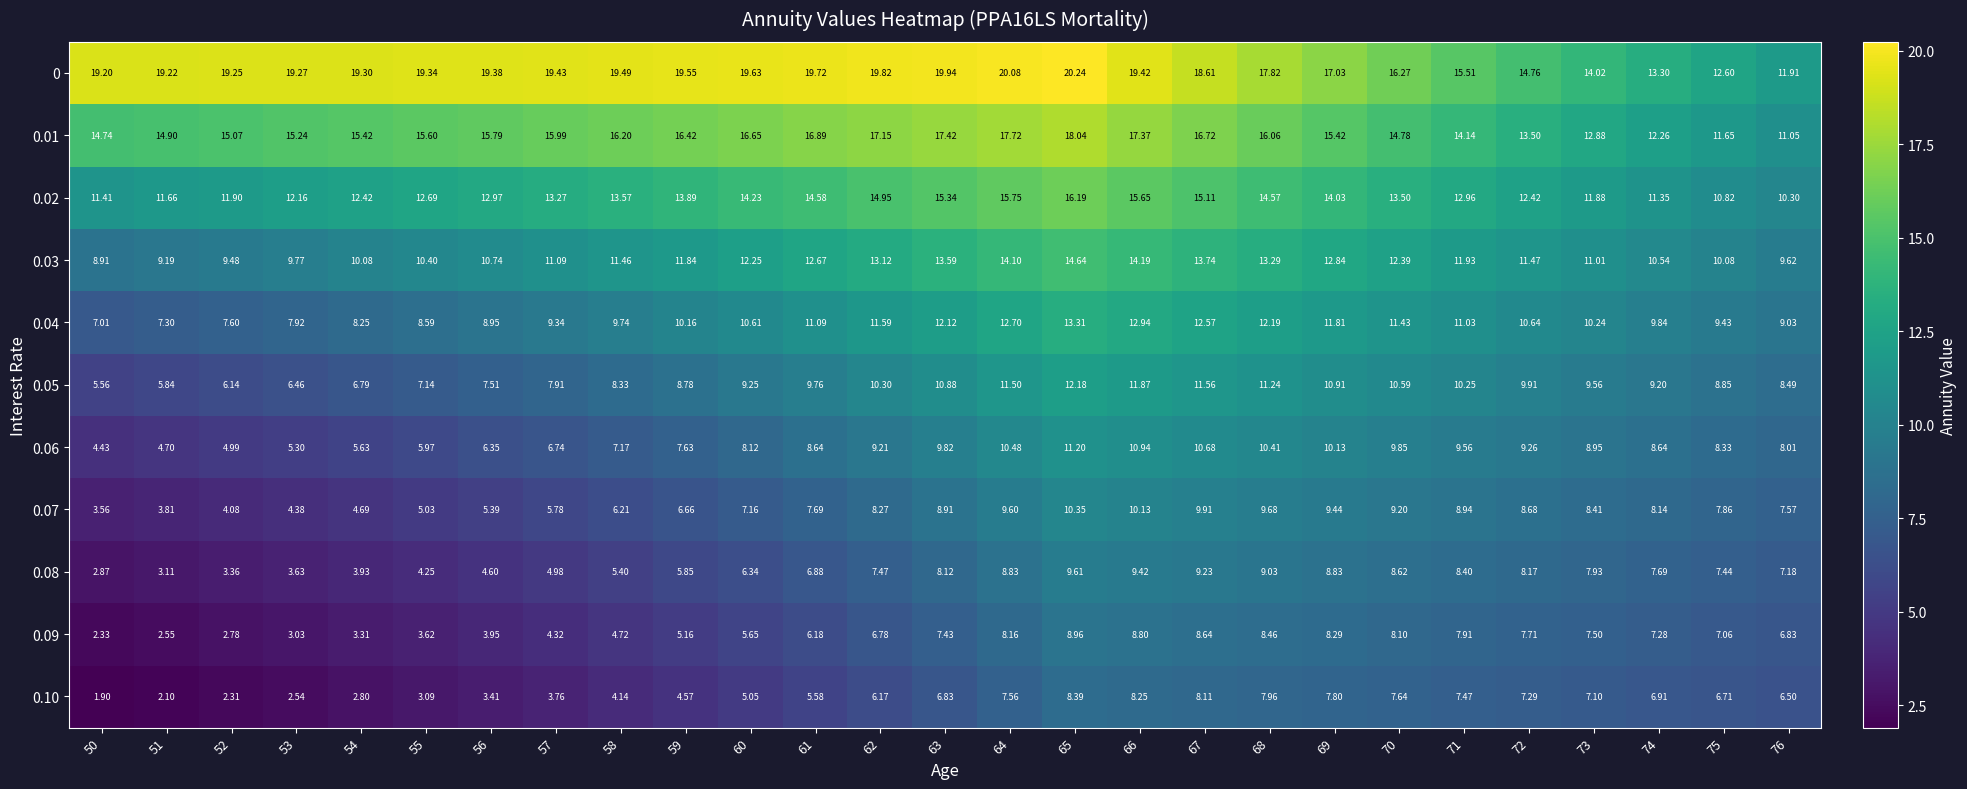

Rank the series by their maximum value, from highest to lowest.

0, 0.01, 0.02, 0.03, 0.04, 0.05, 0.06, 0.07, 0.08, 0.09, 0.10